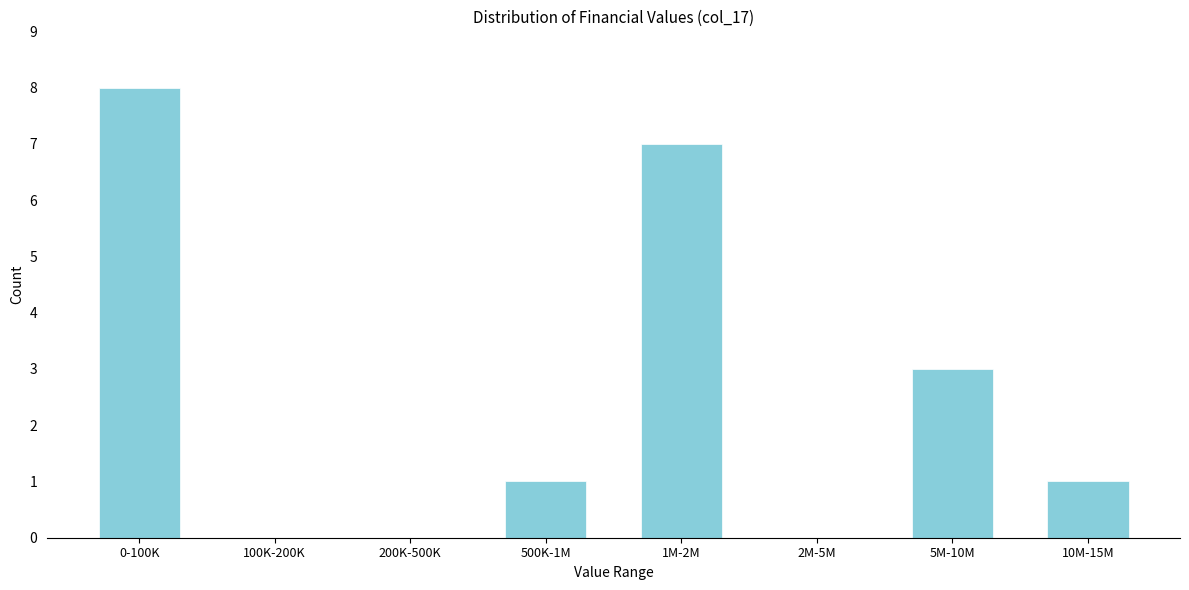

Reading left to right, transcribe all the data shown in this chart.

0-100K=8	100K-200K=0	200K-500K=0	500K-1M=1	1M-2M=7	2M-5M=0	5M-10M=3	10M-15M=1